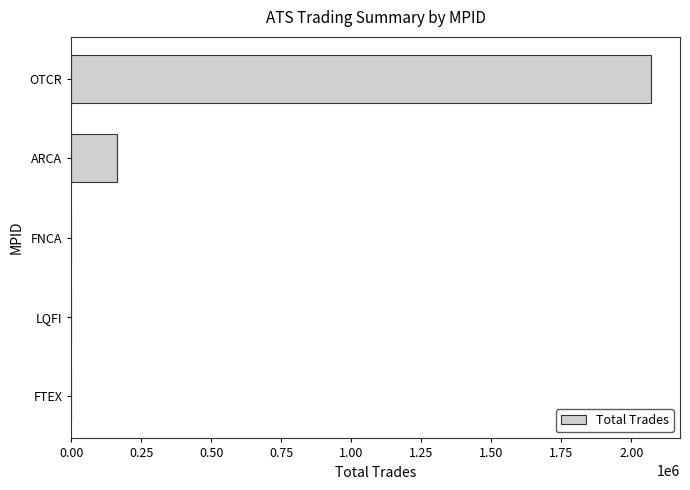

Does the chart contain stacked bars?

No